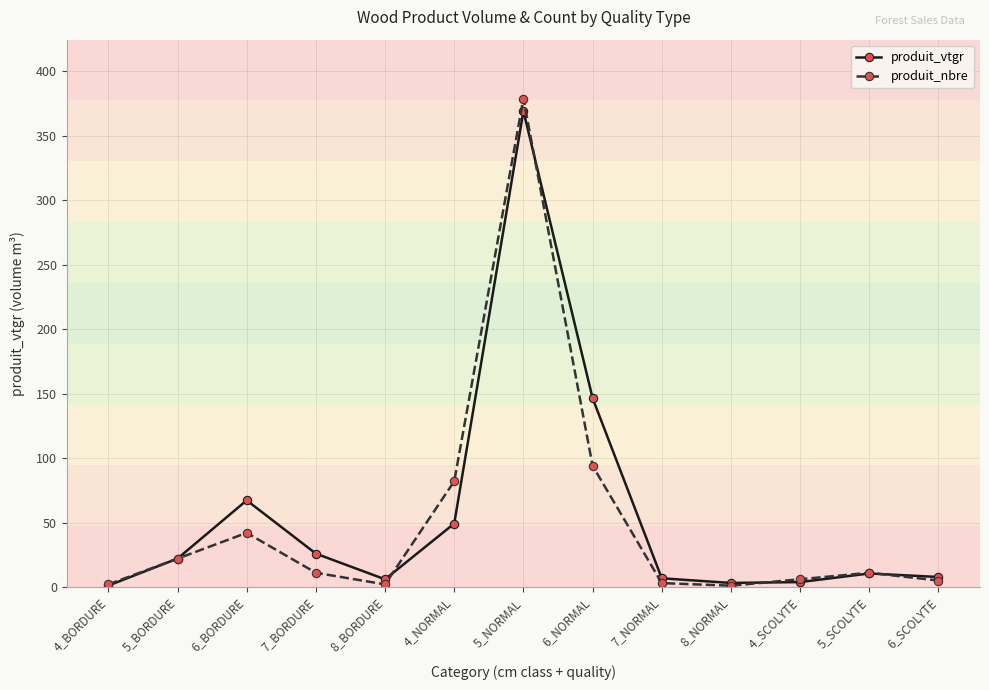

List the series in order of their overall mean, lowest first.

produit_nbre, produit_vtgr